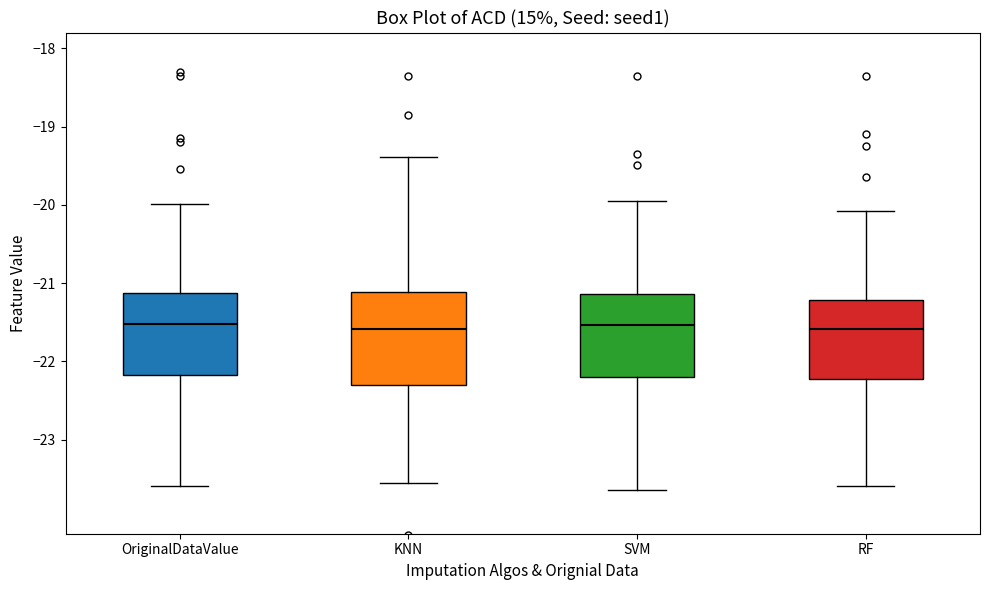

Which box is the tallest, from its lower edge to its upper edge?

KNN